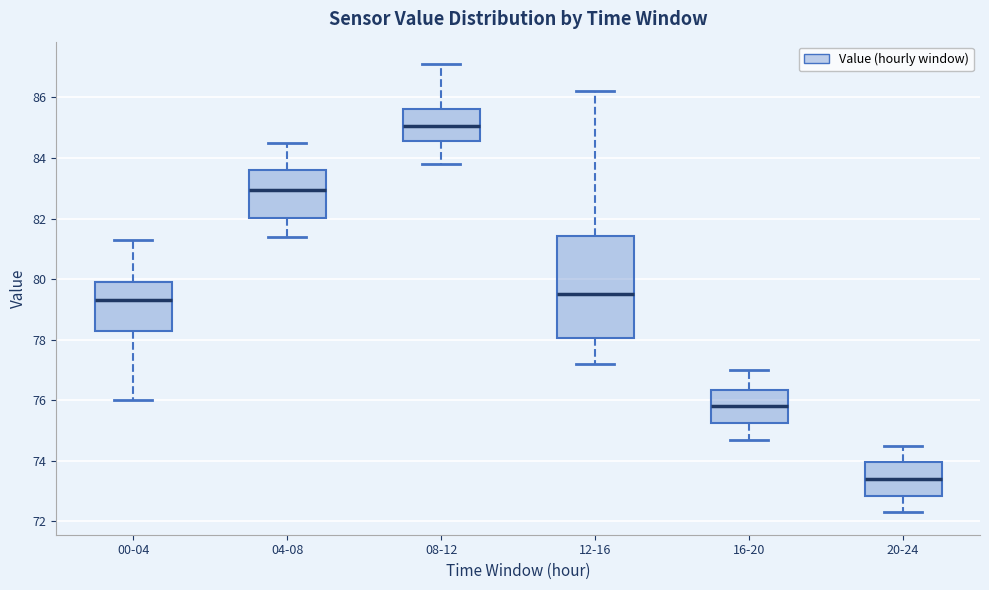

Reading left to right, read every box against the y-axis: the position of its median line, the range the box covers, and the ends of its whiskers. The values are not printed on the chart, so give them approximately, as read against the axis.

00-04: median 79.4, box 78.4 to 80.0, whiskers 76.0 to 81.4
04-08: median 83.0, box 82.0 to 83.6, whiskers 81.4 to 84.6
08-12: median 85.0, box 84.6 to 85.6, whiskers 83.8 to 87.2
12-16: median 79.6, box 78.0 to 81.4, whiskers 77.2 to 86.2
16-20: median 75.8, box 75.2 to 76.4, whiskers 74.8 to 77.0
20-24: median 73.4, box 72.8 to 74.0, whiskers 72.4 to 74.6